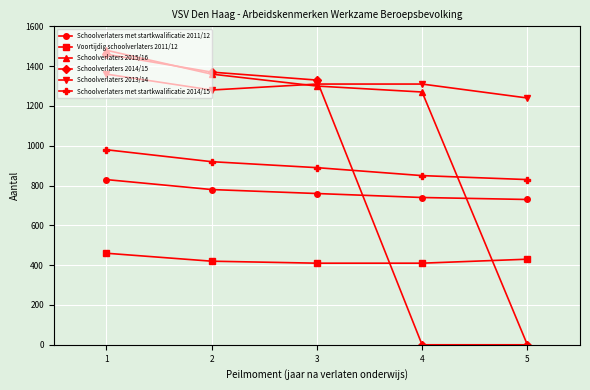

The value of Voortijdig schoolverlaters 2011/12 at 2 is 420. True or false?

True